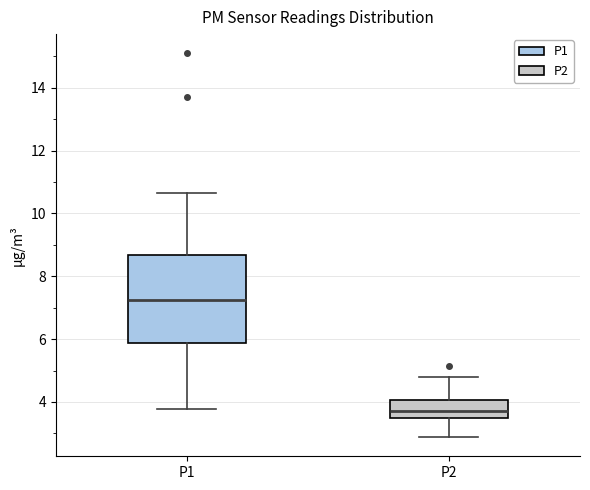

Which box's median line is the lowest?

P2